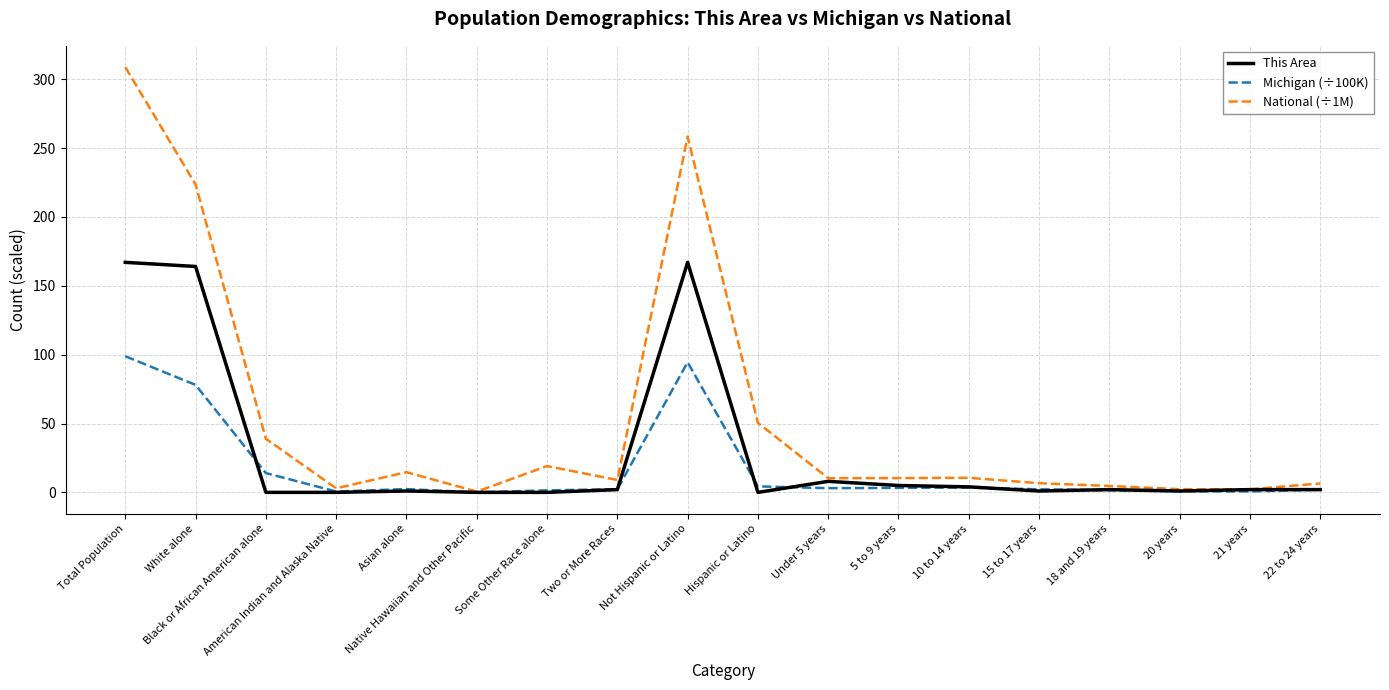

List the series in order of their peak value, lowest first.

Michigan (÷100K), This Area, National (÷1M)